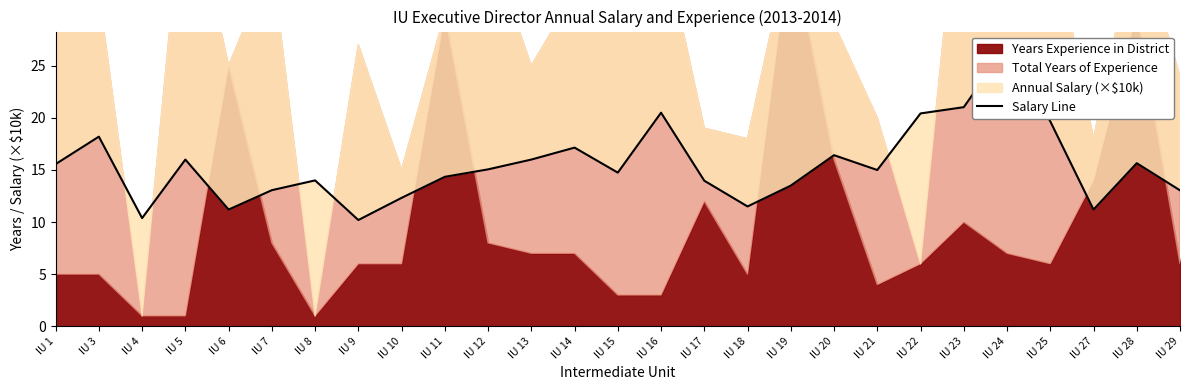

What is the change in value from IU 8 to IU 28?

+1.7